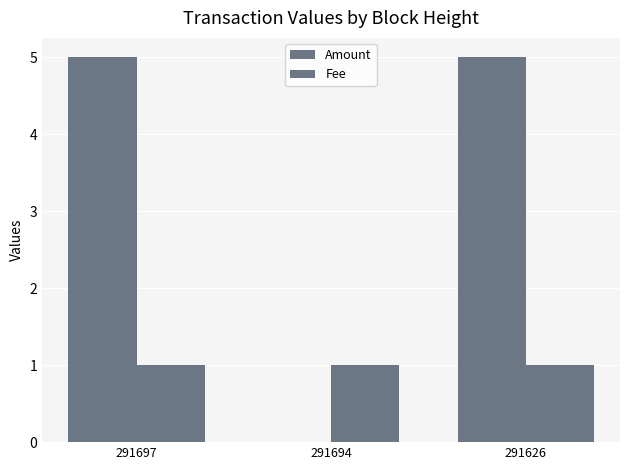

The Fee series shows 1 at 291626. True or false?

True